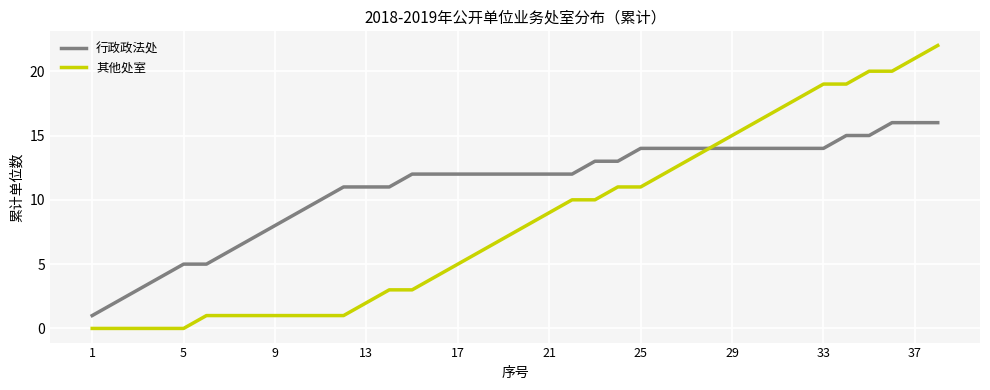

What is the greatest value displayed?

22